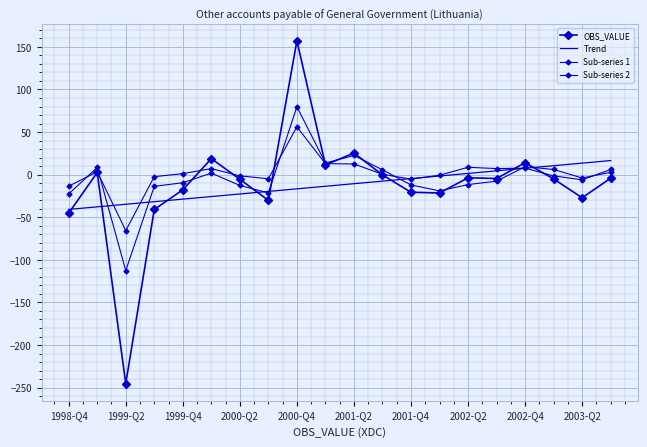

What is the value of the OBS_VALUE point at the 13th from the left?

-20.6